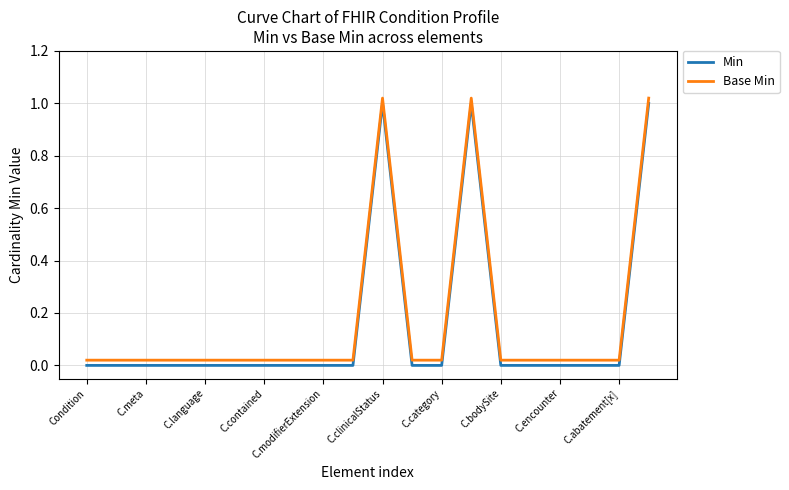

True or false: Min and Base Min intersect in this chart.

False